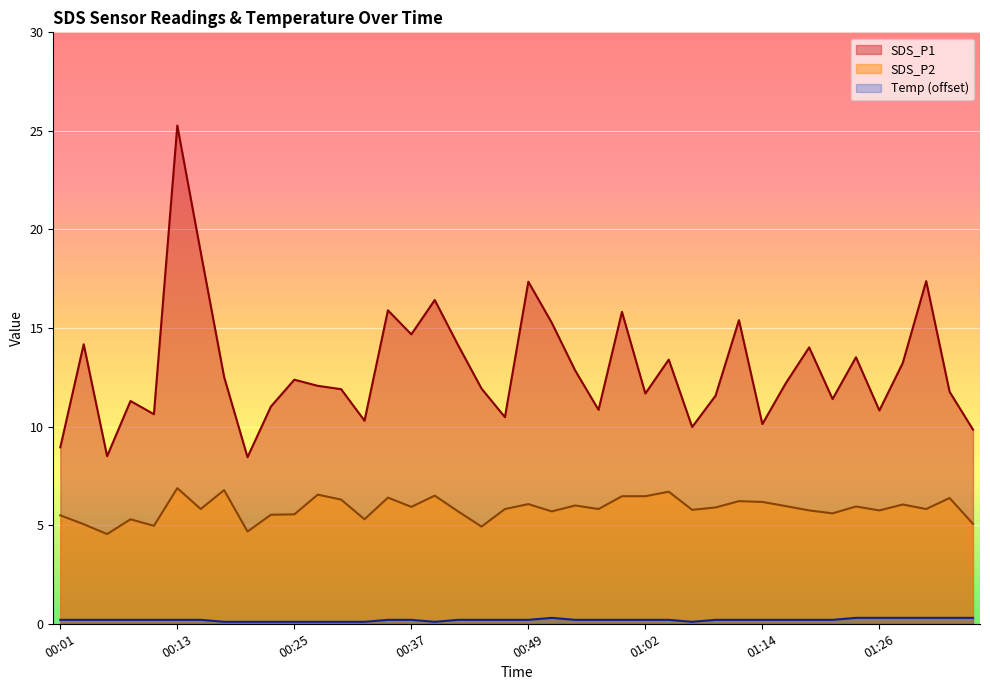

How many values in the SDS_P2 series are below 5?

4